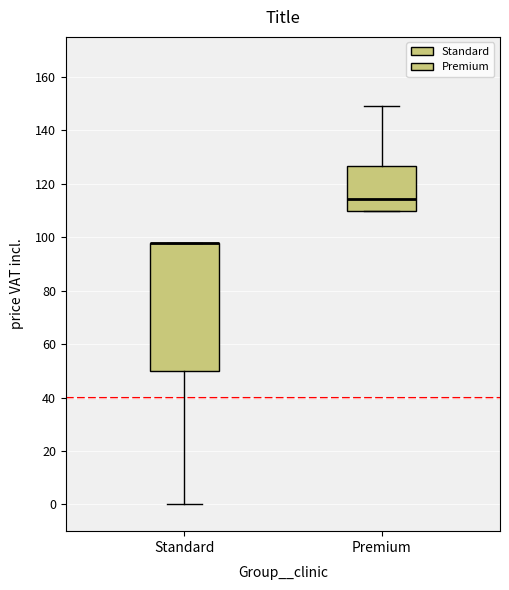

Which box is the tallest, from its lower edge to its upper edge?

Standard